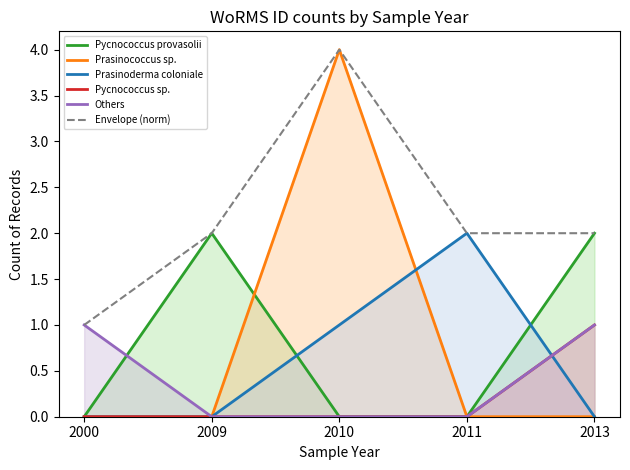

The value of Pycnococcus sp. at 2010 is 0. True or false?

True